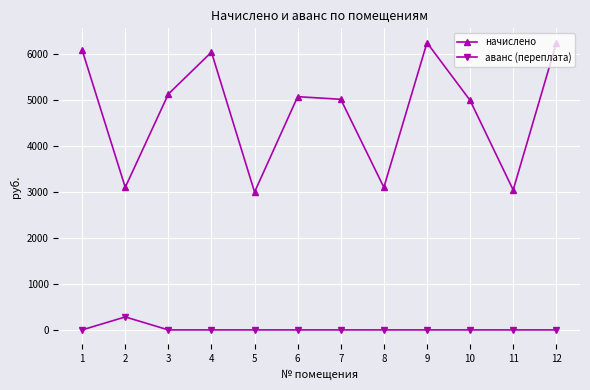

What is the value of the начислено point at the 10th from the left?

4987.9